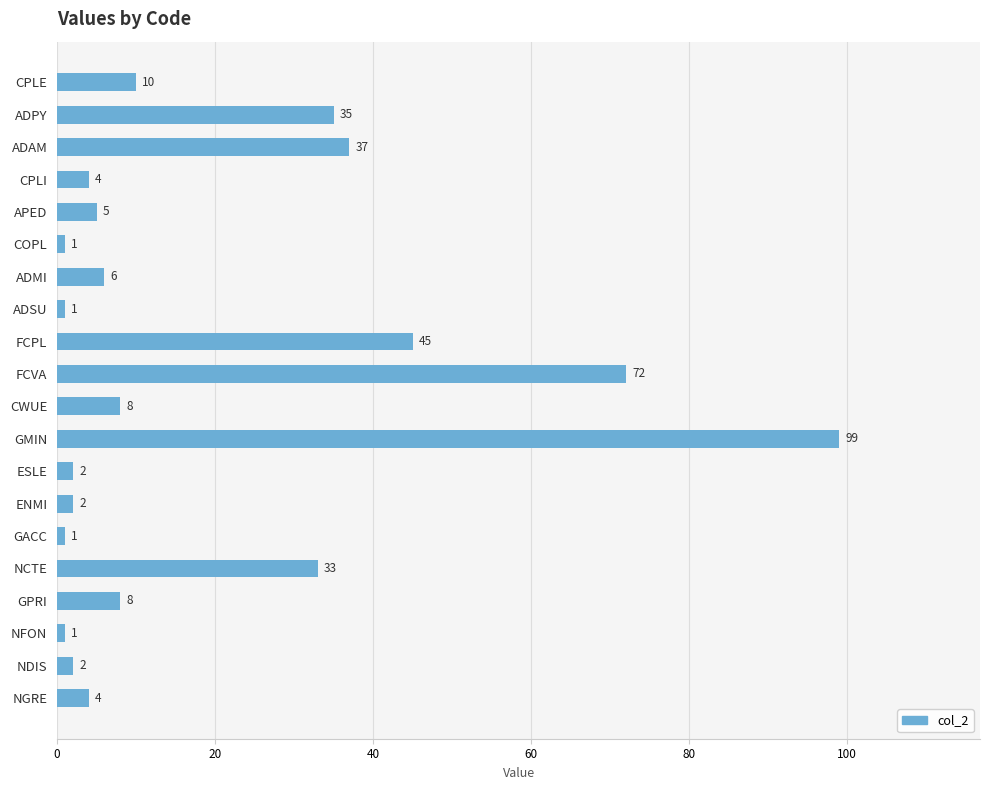

What is the sum of all values?

376